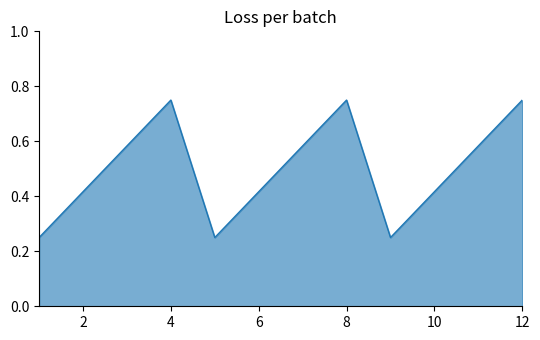

What is the maximum value shown in the chart?

0.8